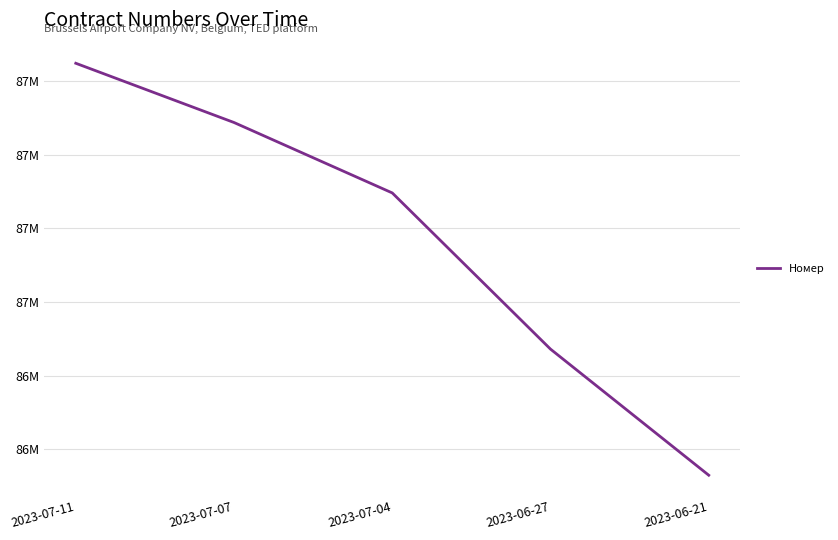

What is the difference between the maximum and minimum values?

1118712